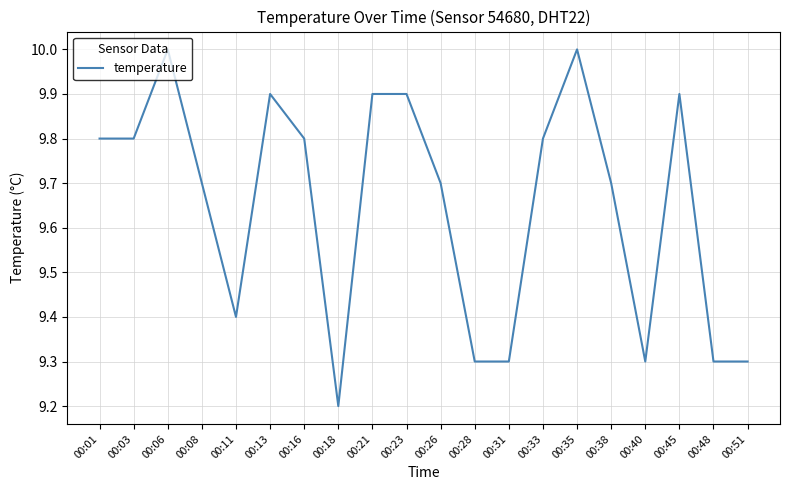

Reading left to right, extract all data points from this chart.

00:01=9.8	00:03=9.8	00:06=10.0	00:08=9.7	00:11=9.4	00:13=9.9	00:16=9.8	00:18=9.2	00:21=9.9	00:23=9.9	00:26=9.7	00:28=9.3	00:31=9.3	00:33=9.8	00:35=10.0	00:38=9.7	00:40=9.3	00:45=9.9	00:48=9.3	00:51=9.3